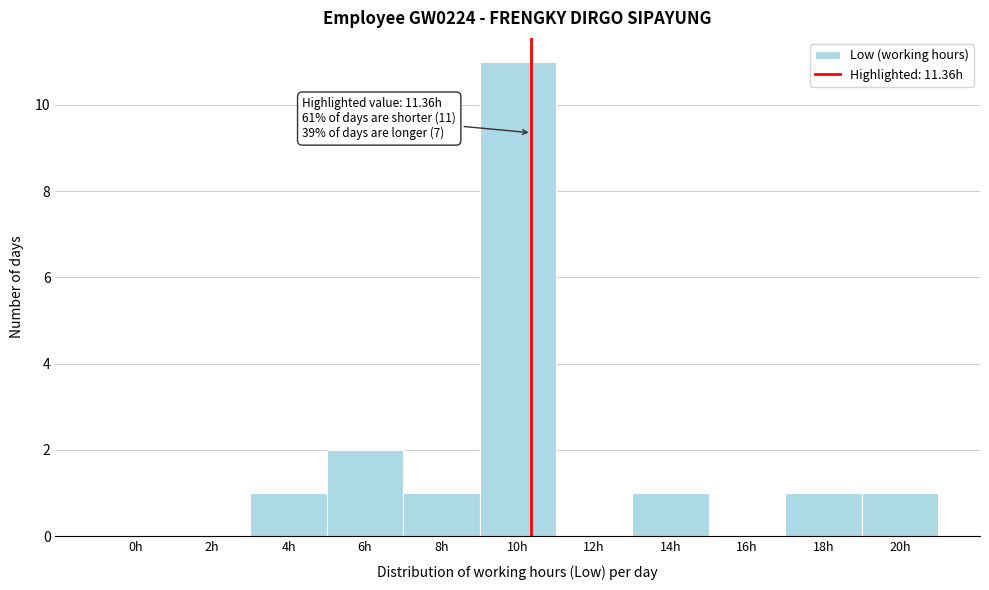

Reading left to right, list all the values displayed in this chart.

0h=0	2h=0	4h=1	6h=2	8h=1	10h=11	12h=0	14h=1	16h=0	18h=1	20h=1